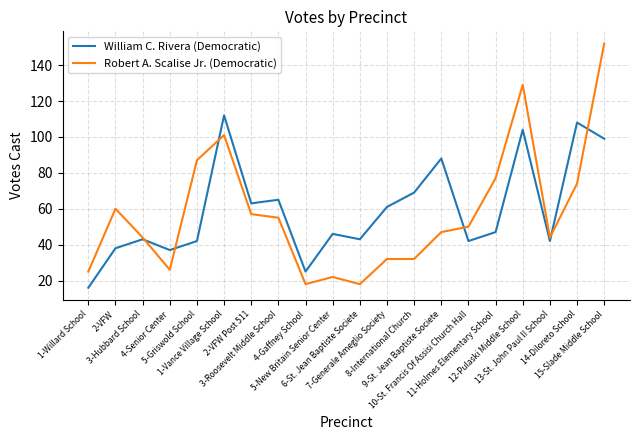

What is the sum of all William C. Rivera (Democratic) values?

1190